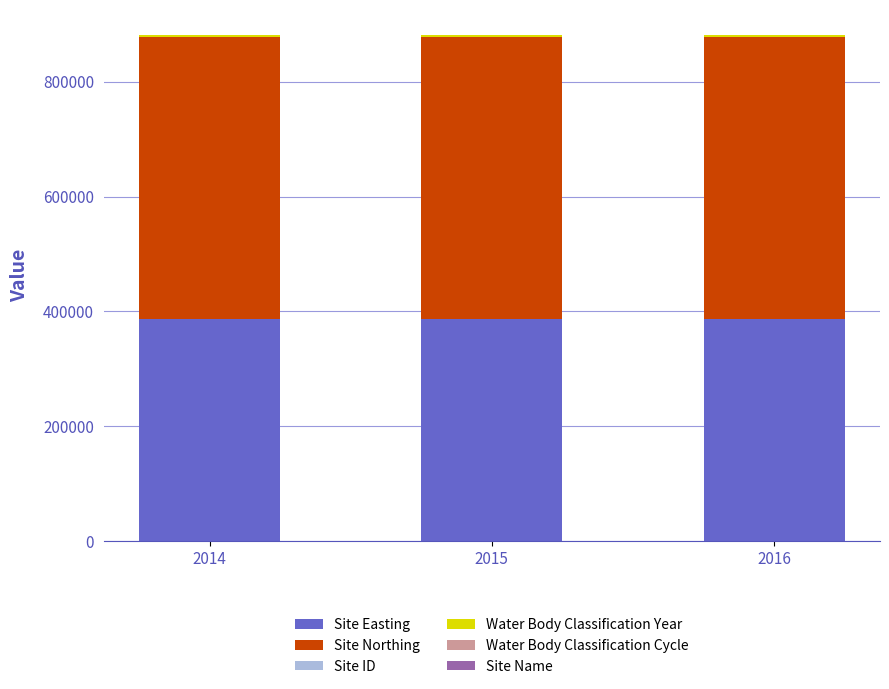

What is the sum of all Site Easting values?

1160205